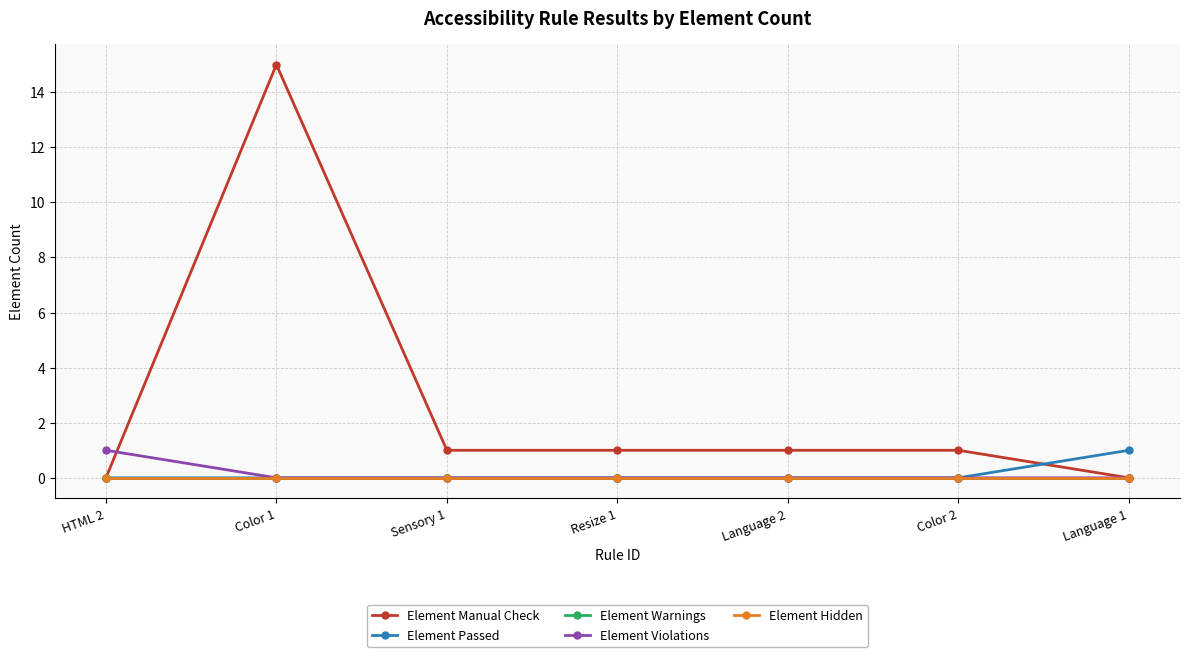

At which category does Element Manual Check reach its first local peak?

Color 1